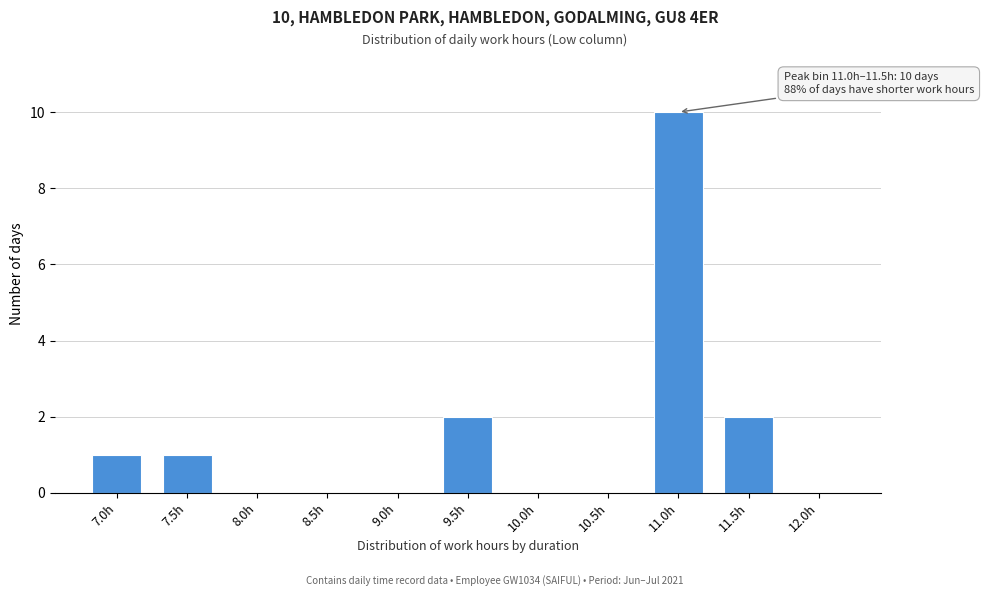

Reading left to right, what are all the values shown in this chart?

7.0h=1	7.5h=1	8.0h=0	8.5h=0	9.0h=0	9.5h=2	10.0h=0	10.5h=0	11.0h=10	11.5h=2	12.0h=0